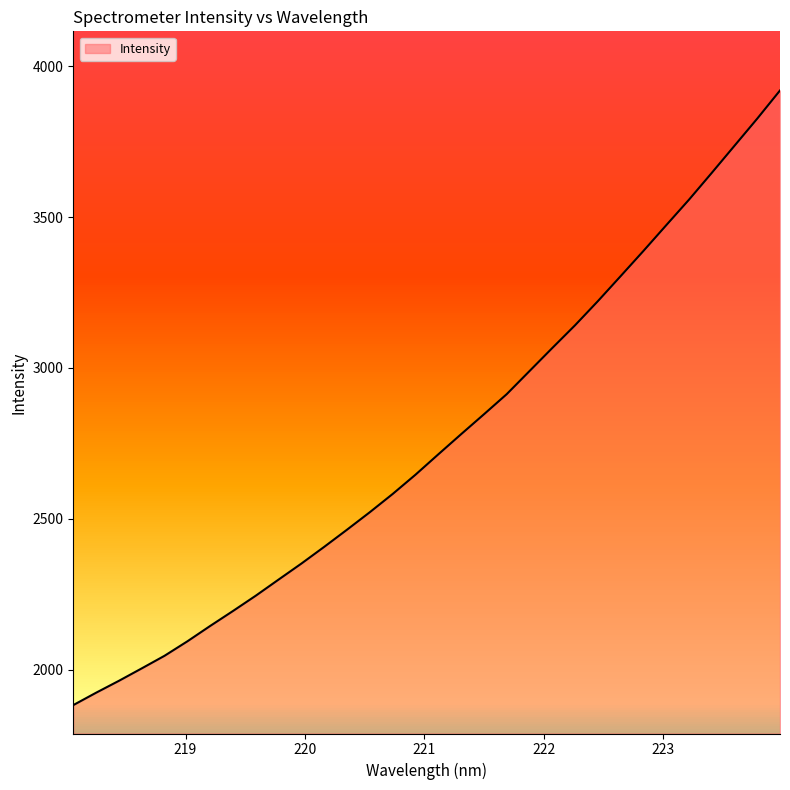

Which label corresponds to the largest value in the chart?

223.9802